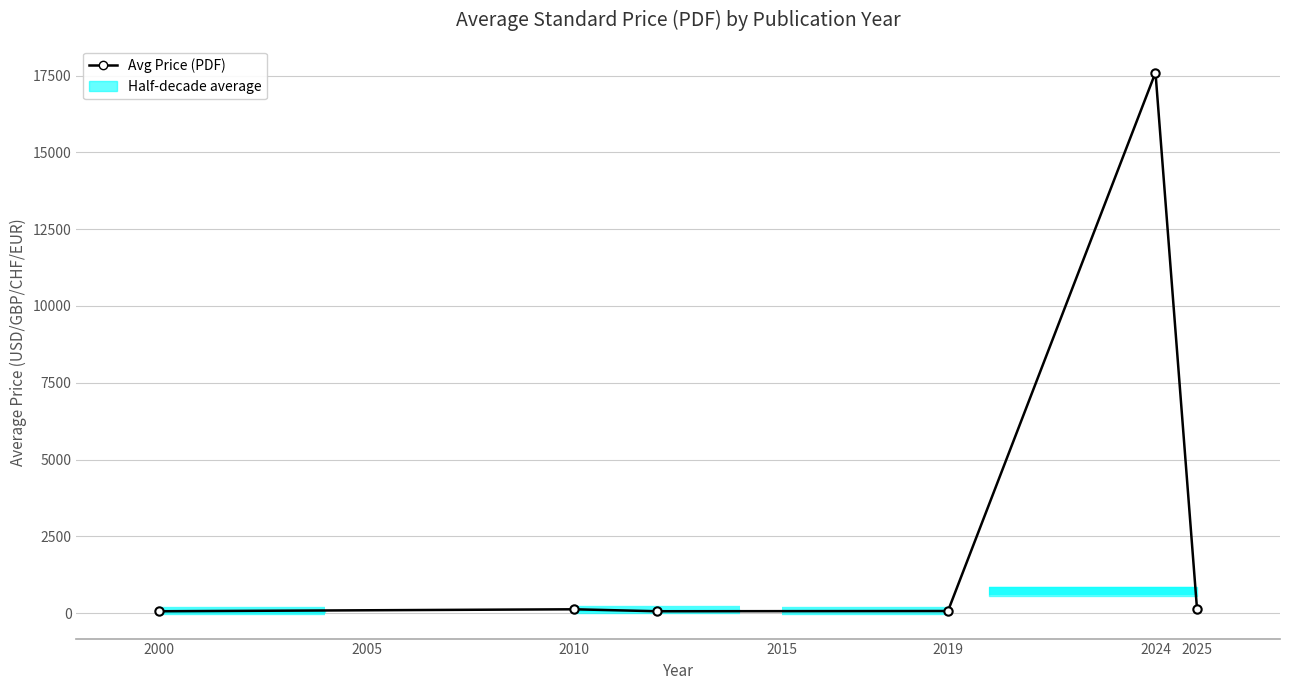

What is the sum of the values at 2010 and 2019?

194.0